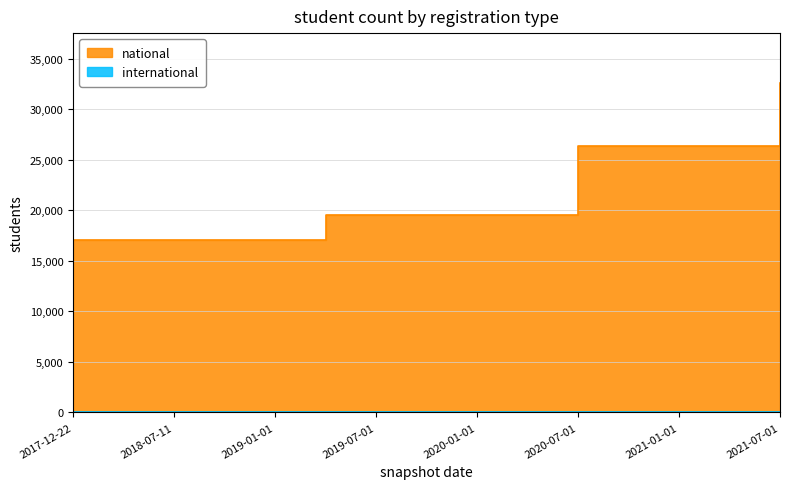

Rank the categories by value from highest to lowest.

2021-07-01, 2020-07-01, 2020-10-01, 2021-01-01, 2021-04-01, 2019-04-06, 2019-07-01, 2019-10-09, 2020-01-01, 2020-04-01, 2017-12-22, 2018-04-09, 2018-07-11, 2018-09-28, 2019-01-01